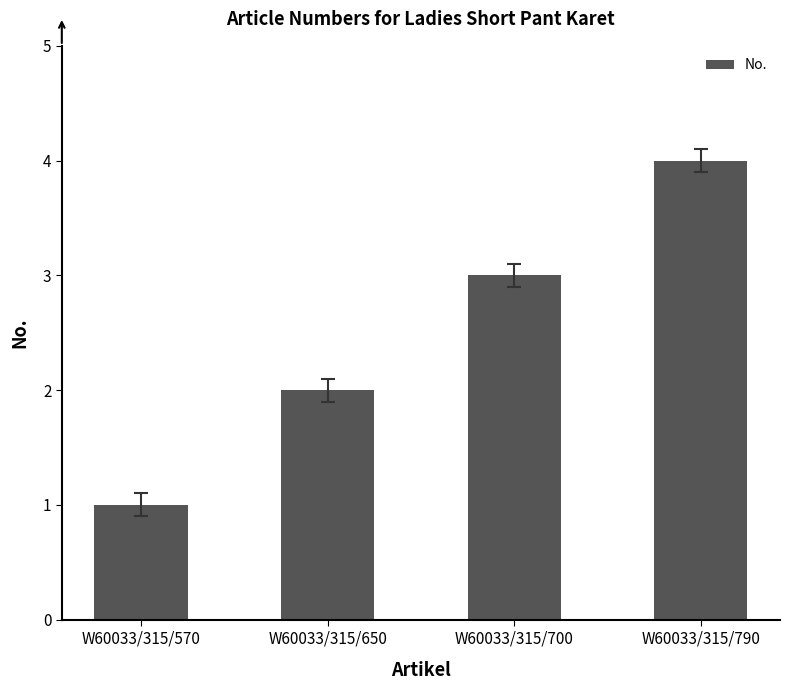

What is the change in value from W60033/315/570 to W60033/315/650?

+1